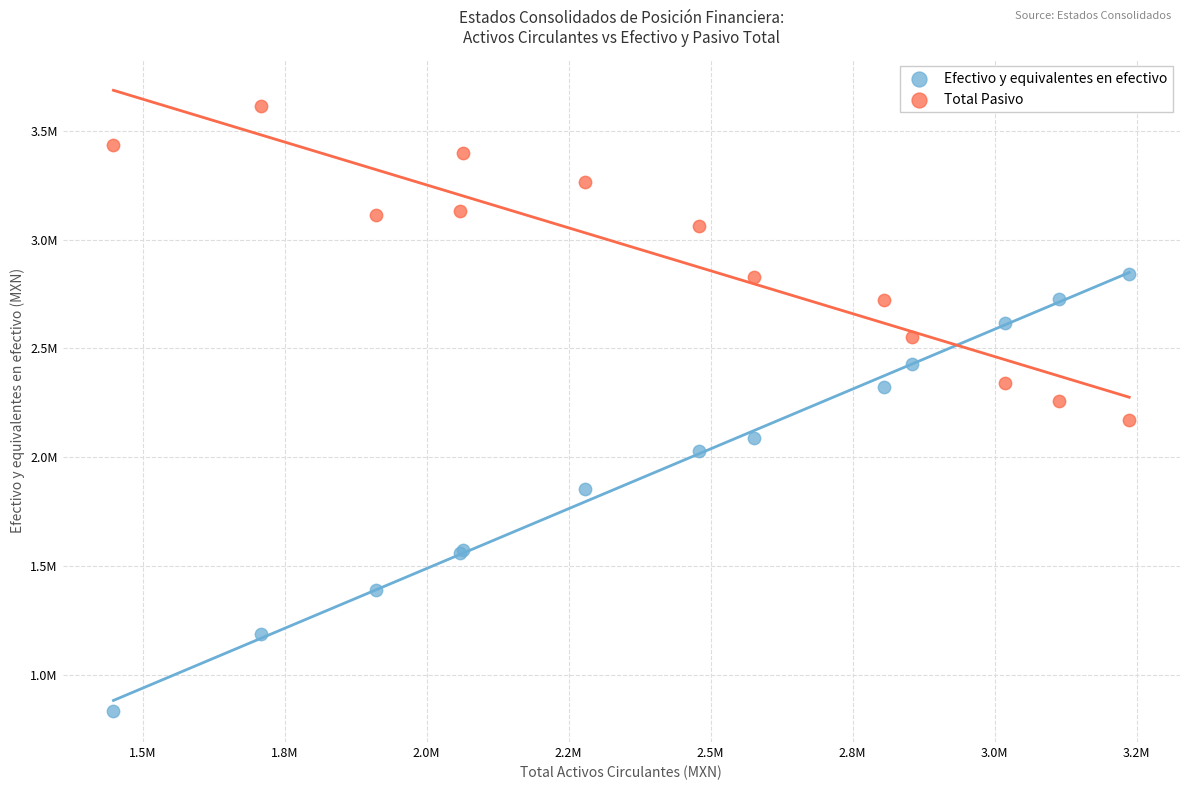

Which series reaches the minimum Y coordinate?

Efectivo y equivalentes en efectivo